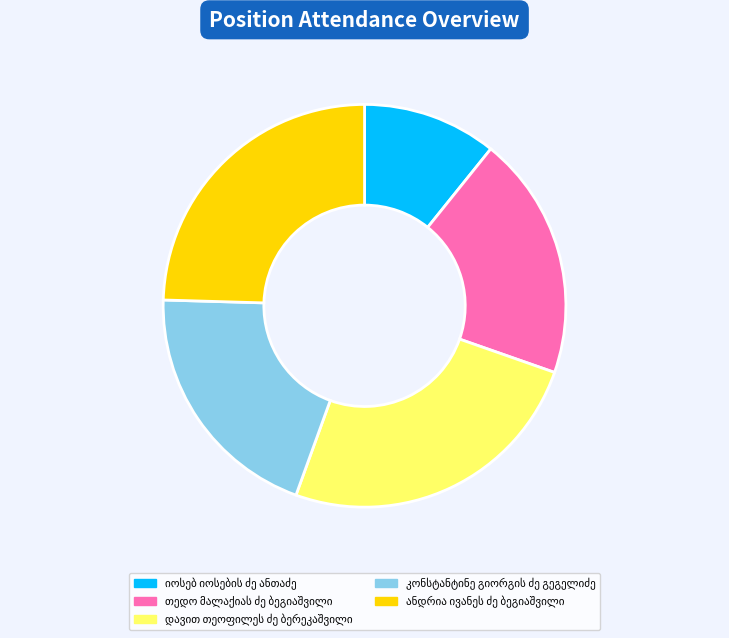

Is there any slice that represents more than half of the pie?

No